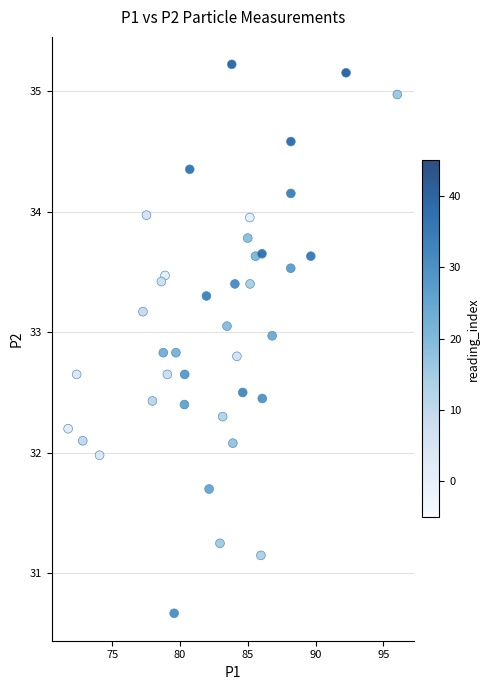

What is the range of X values (max minus min)?

24.3